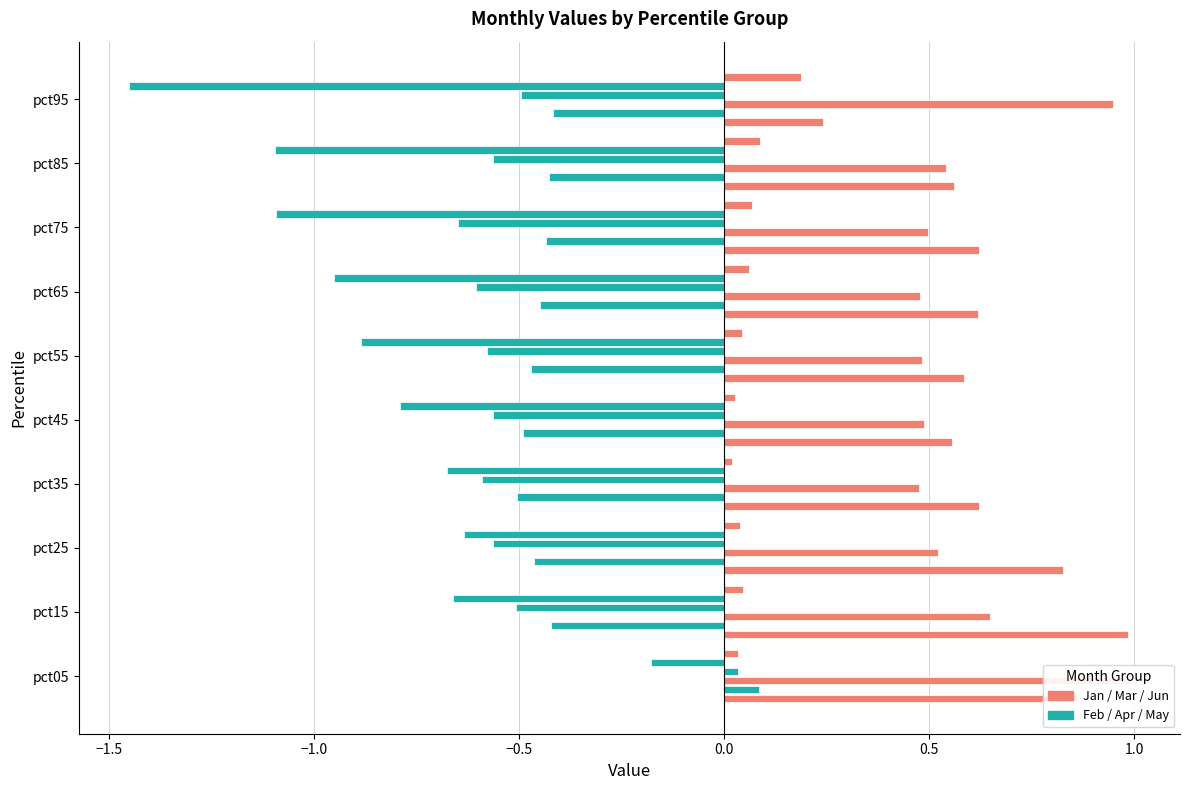

What is the lowest value of the Apr series?

-0.6